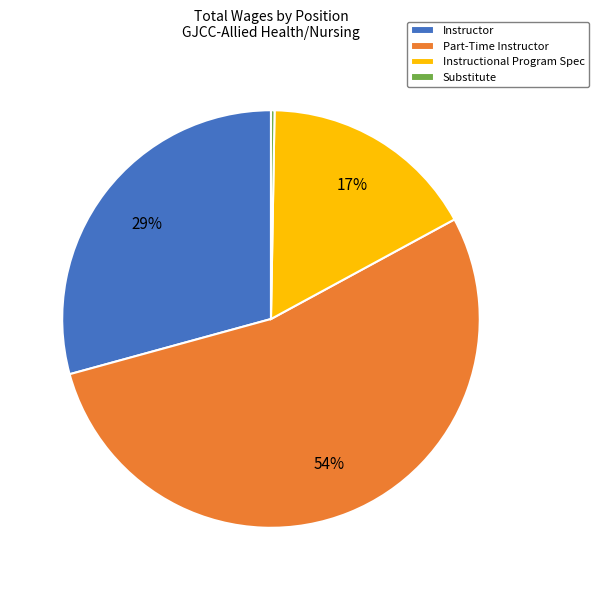

To the nearest percent, what is the average slice percentage?

25%